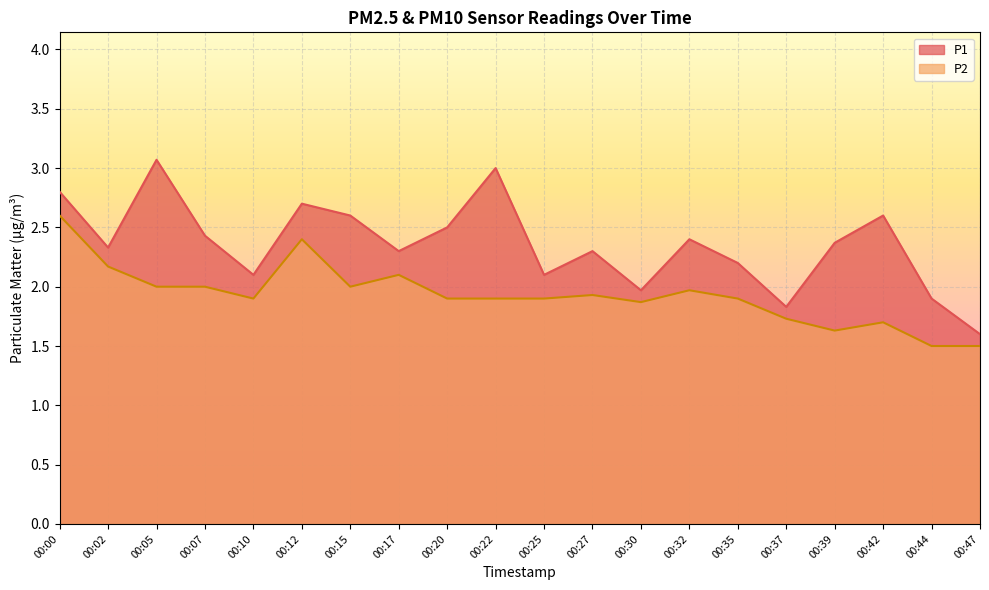

True or false: P1 and P2 intersect in this chart.

False